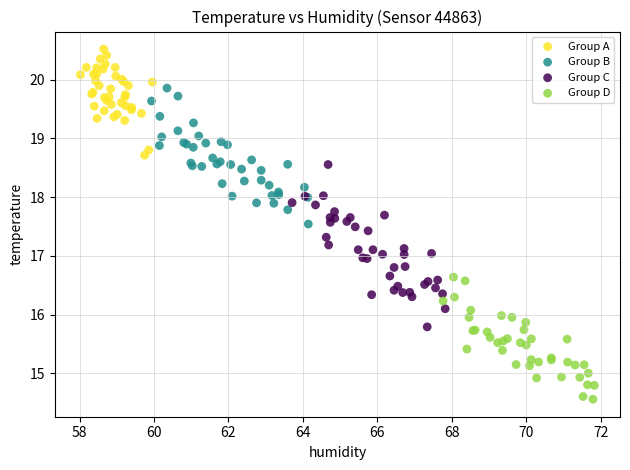

What are all the series names shown in the legend?

Group A, Group B, Group C, Group D